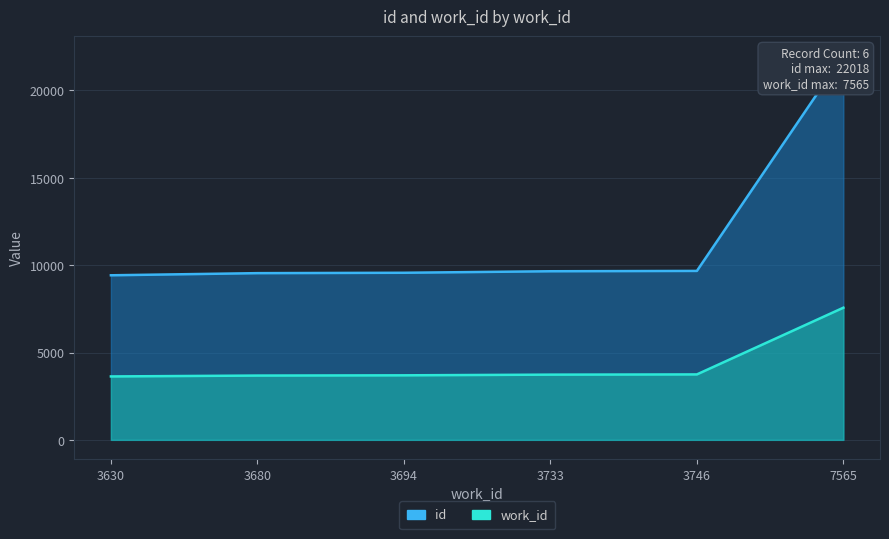

Rank the series by their maximum value, from lowest to highest.

work_id, id